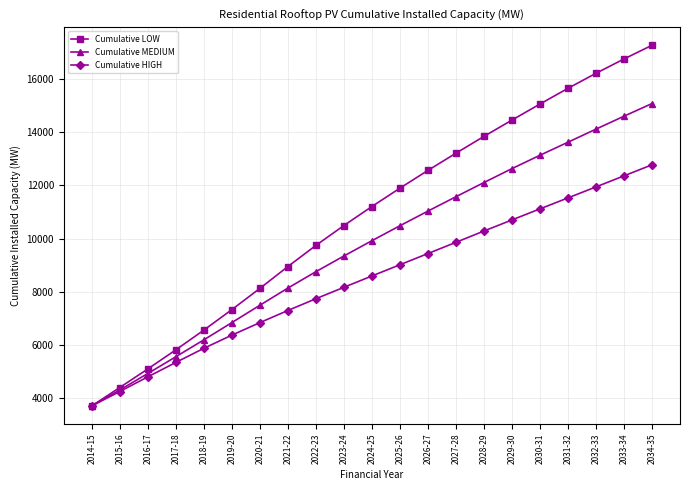

What are all the series names shown in the legend?

Cumulative LOW, Cumulative MEDIUM, Cumulative HIGH